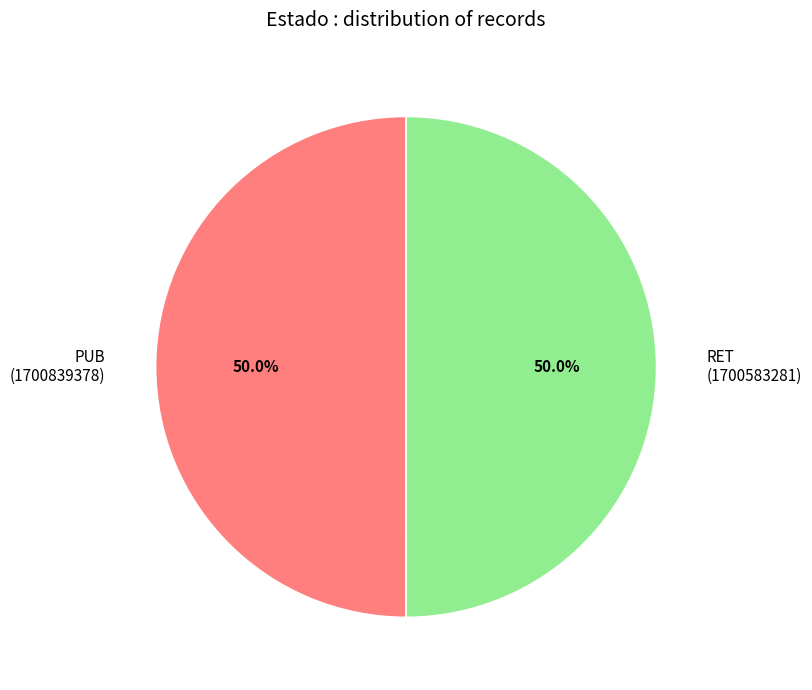

What is the ratio of the value at RET (1700583281) to the value at PUB (1700839378)?

1.0